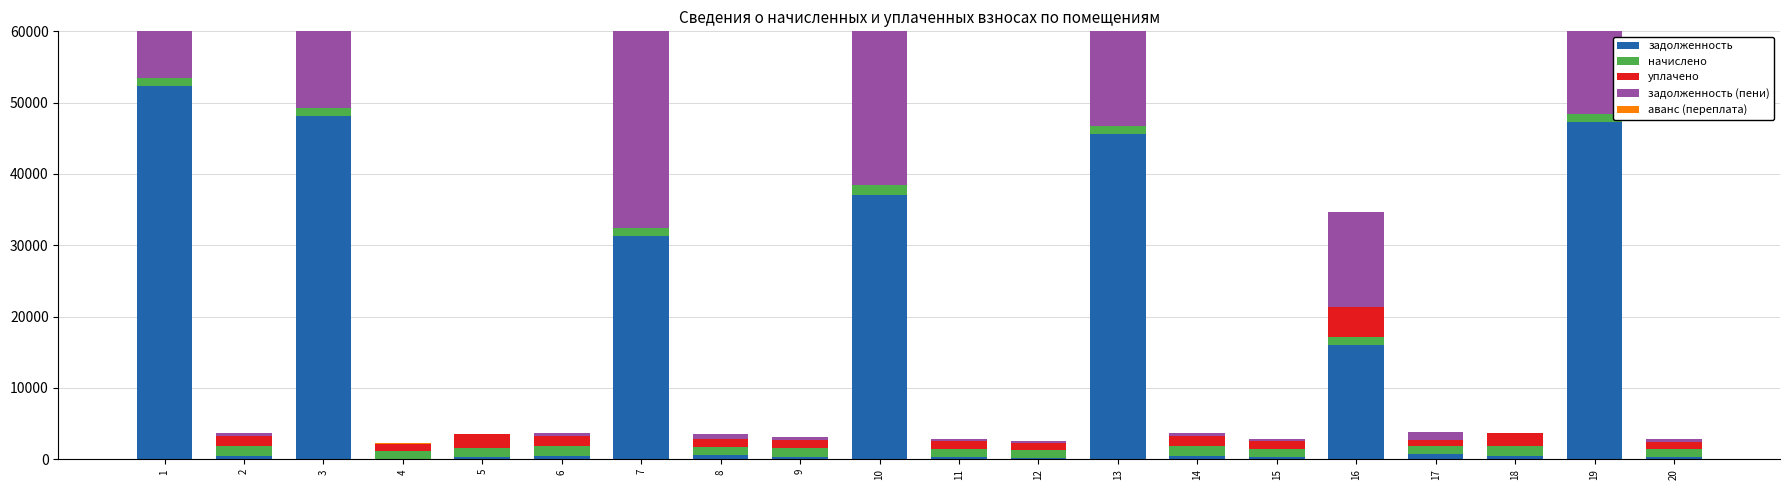

Which series has the largest total across all categories?

задолженность (пени)